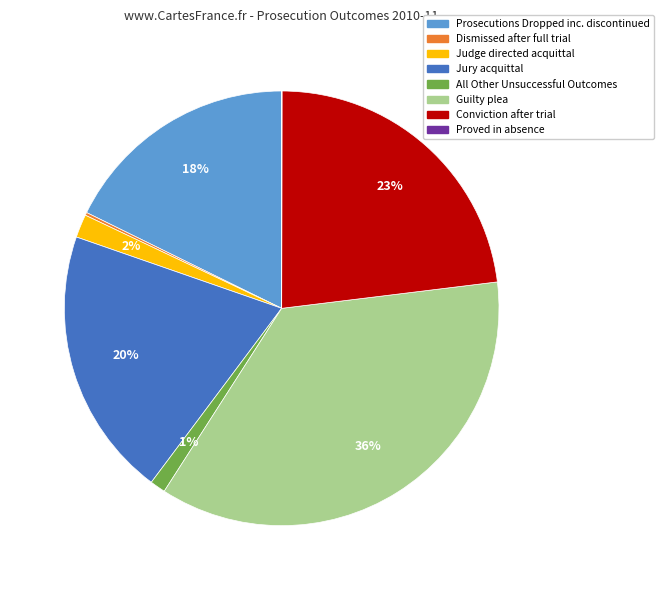

To the nearest percent, what portion does Conviction after trial represent?

23%